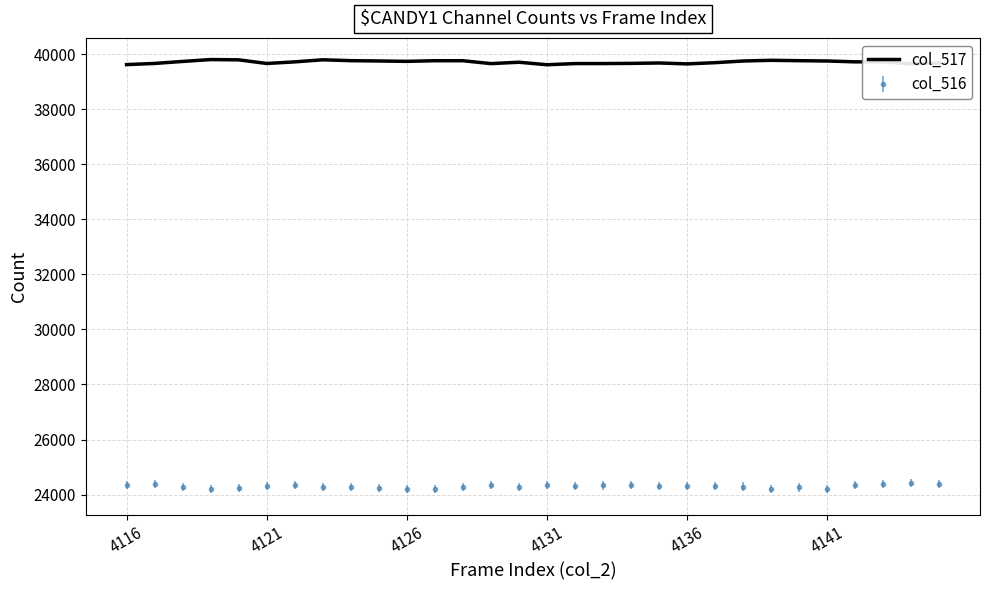

What is the highest value of the col_516 series?

24422